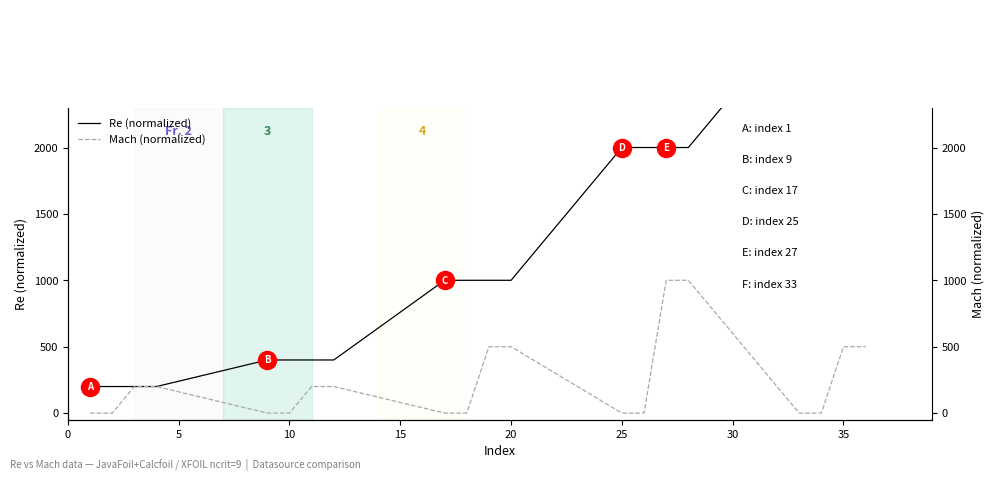

True or false: Mach (normalized) has more than 2 interior local peaks.

False